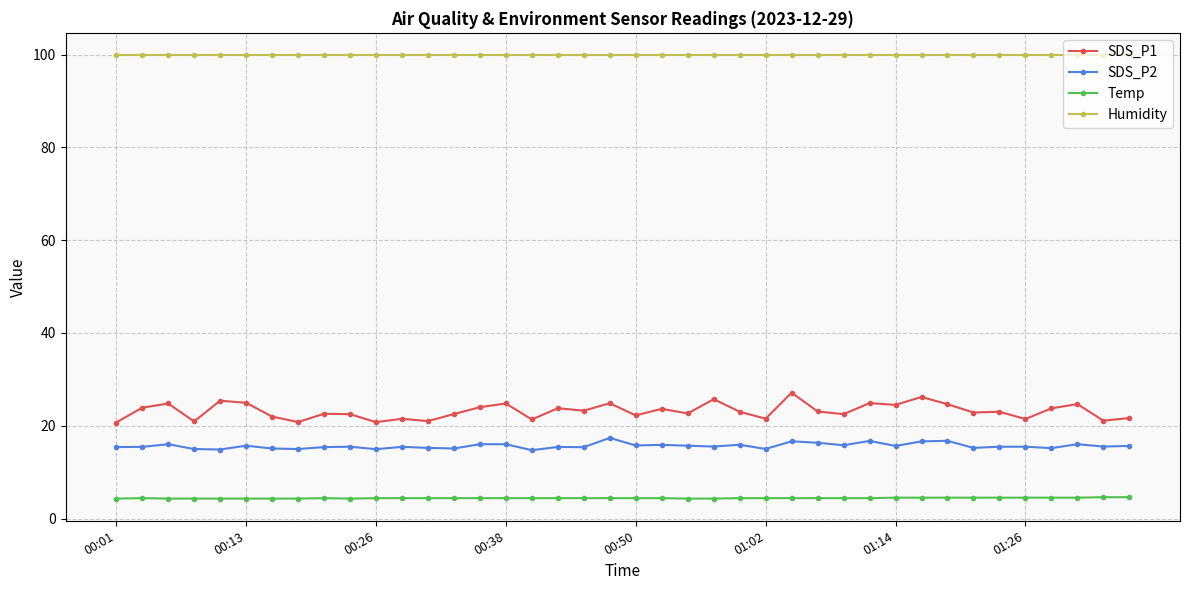

At how many categories does at least one series exceed 79?

40